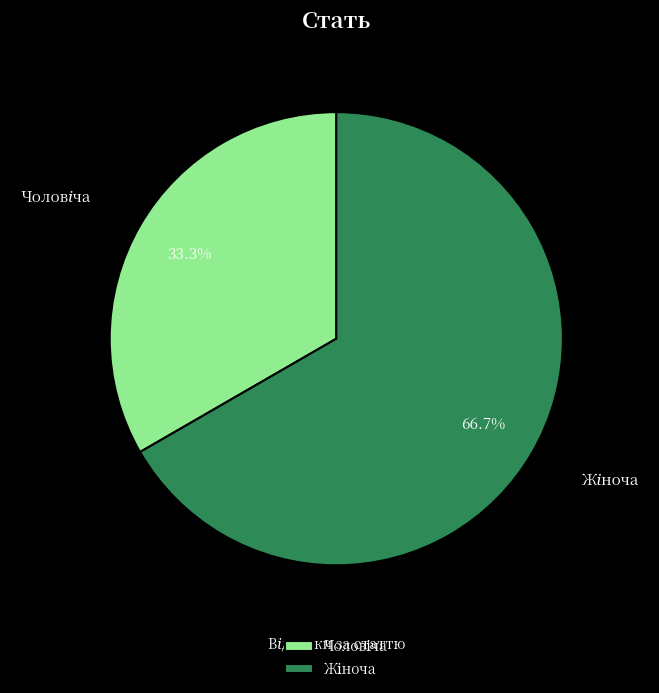

To the nearest percent, what percentage of the pie is Чоловіча?

33%